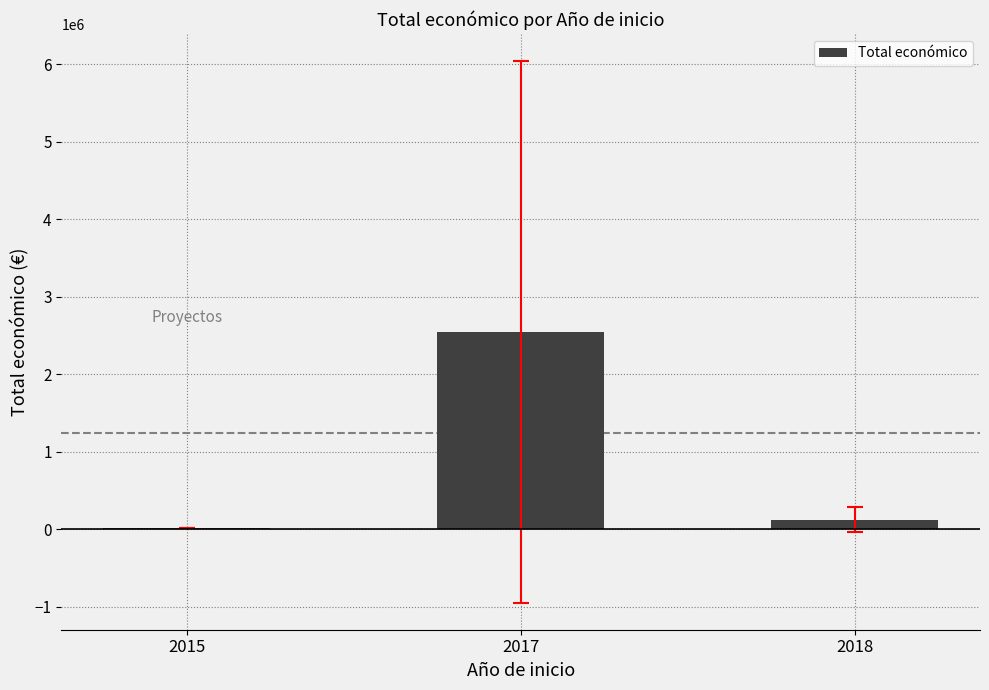

The value at 2017 is 2547394.6. True or false?

True